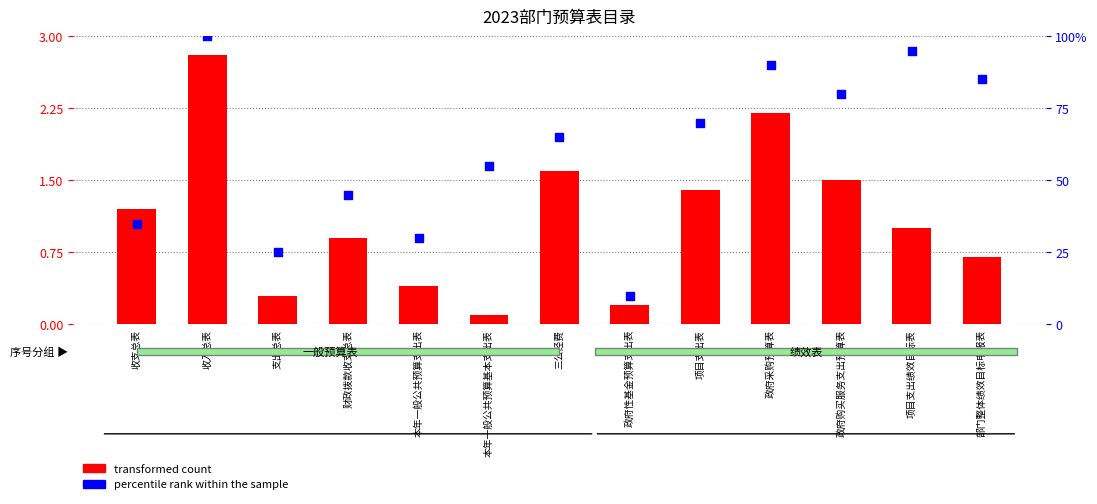

What is the total value across all series at 本年一般公共预算支出表?

30.4